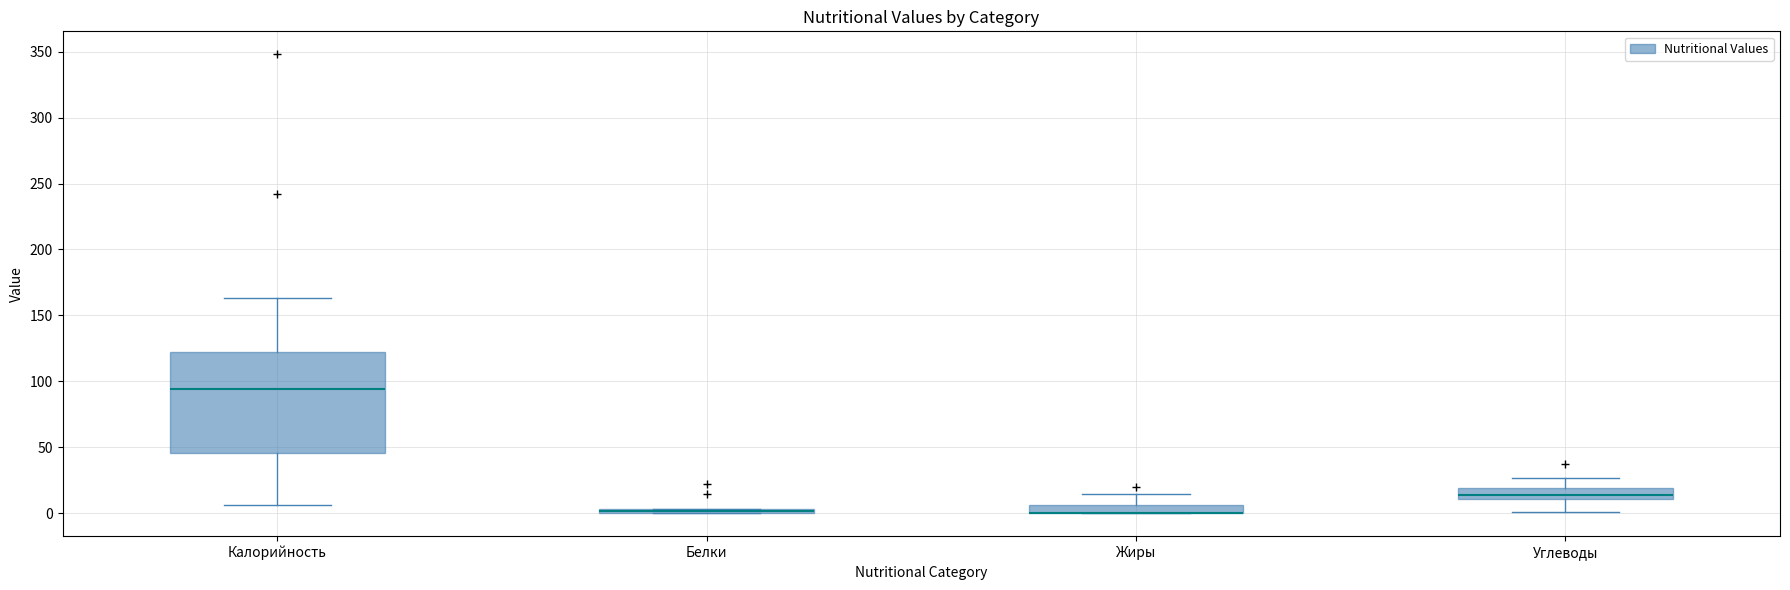

Where is the lower edge of the box for Калорийность on the y-axis? The values are not printed on the chart, so give them approximately, as read against the axis.

45